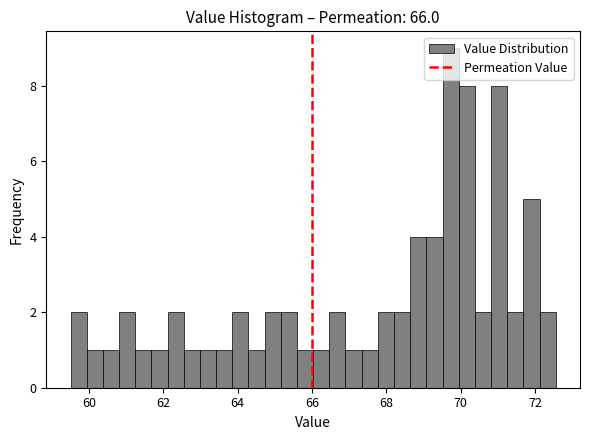

Read against the x-axis, roughly where is the centre of the tallest bar?

69.8